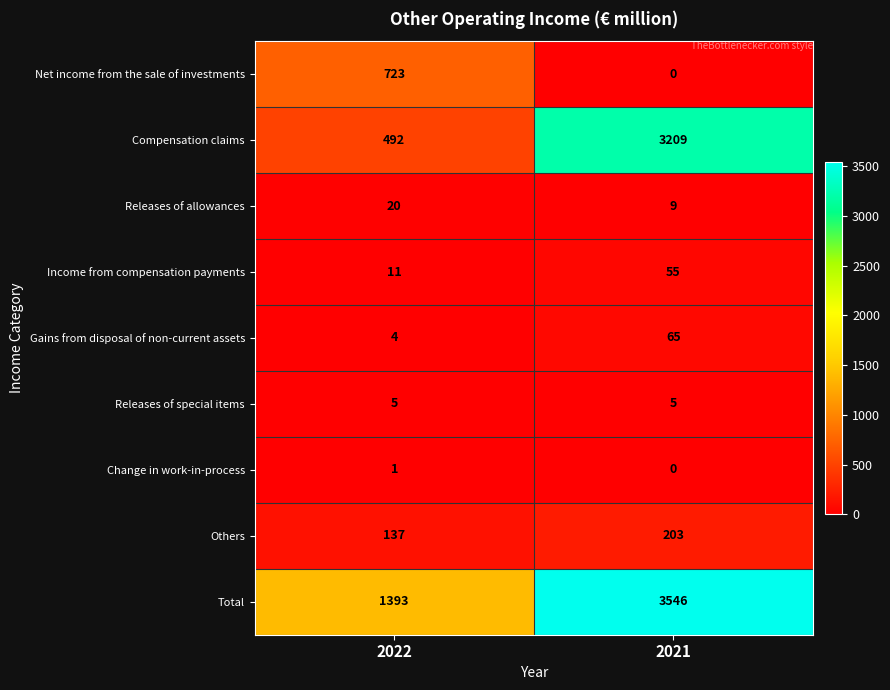

Between 2022 and 2021, which series saw the biggest shift?

Compensation claims